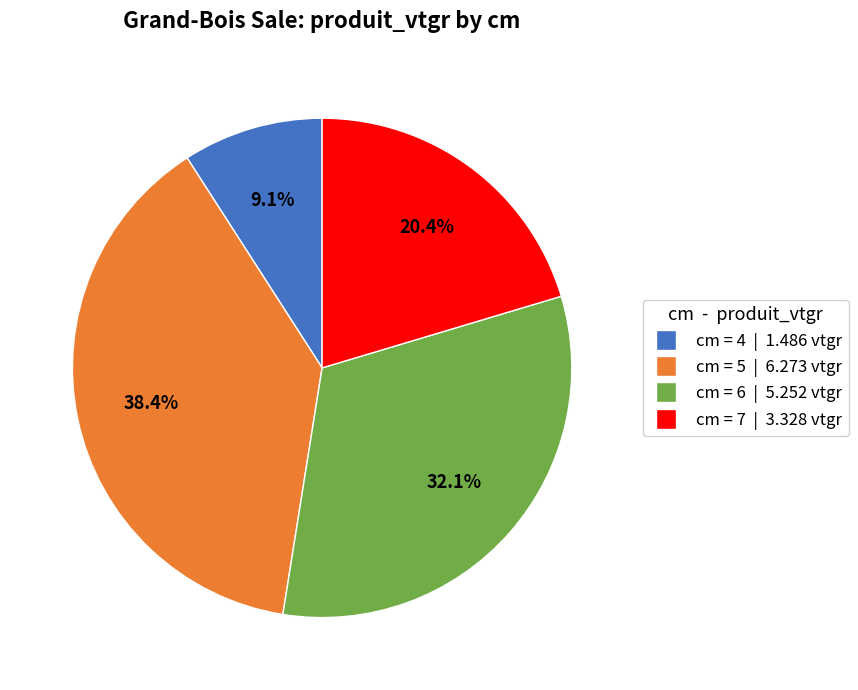

Count the number of slices in the pie.

4